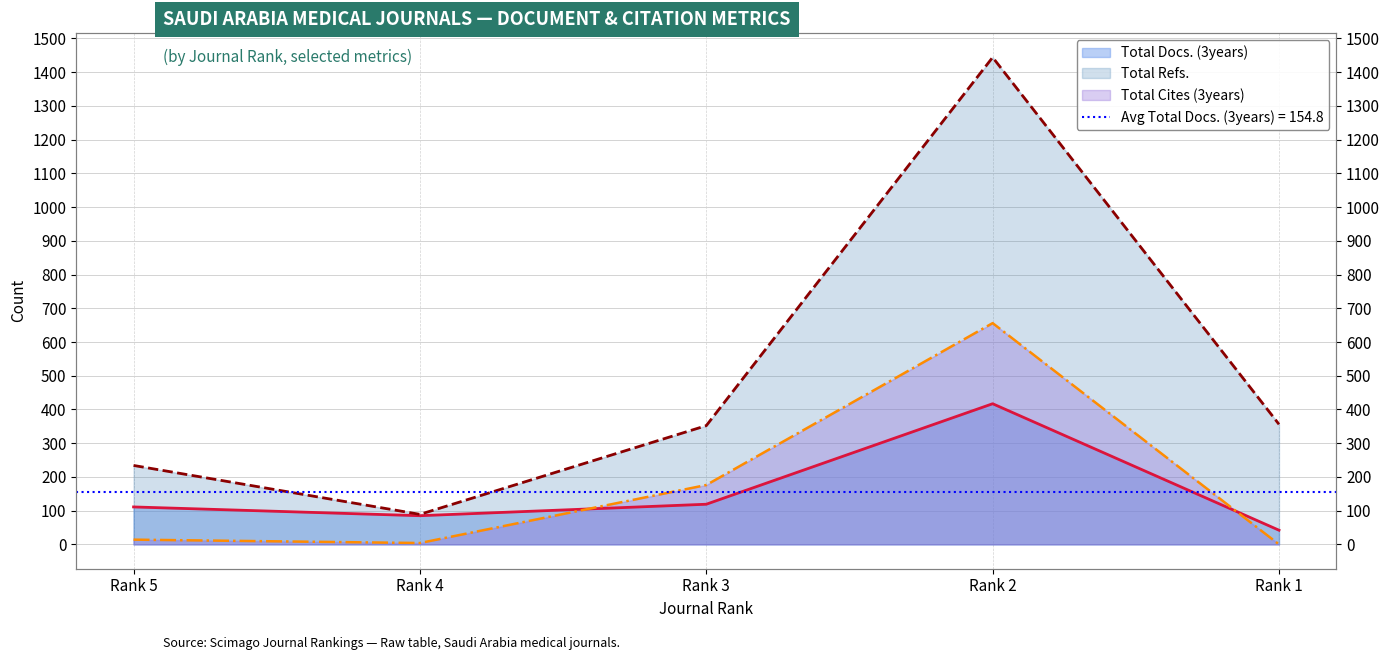

What is the greatest value displayed?

1444